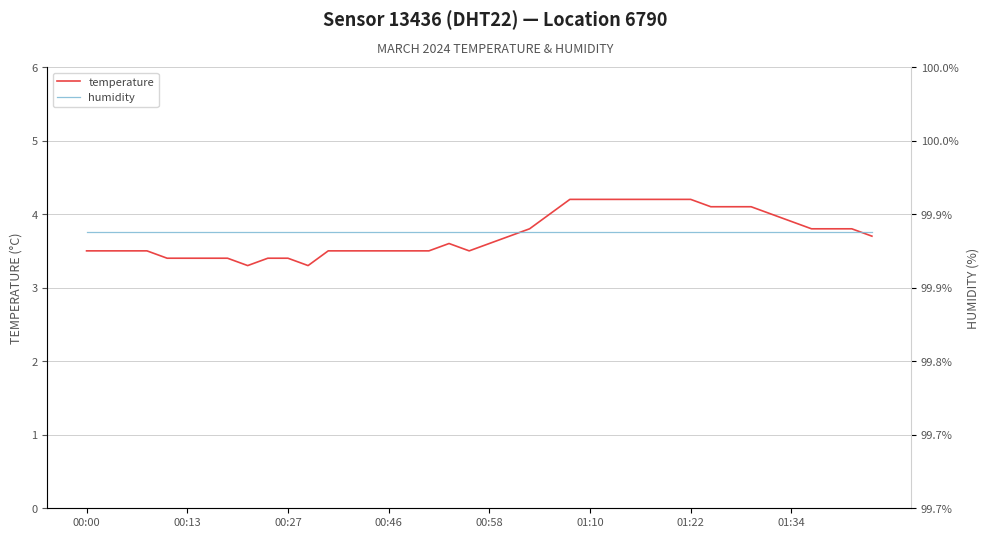

List the series in order of their peak value, highest first.

temperature, humidity